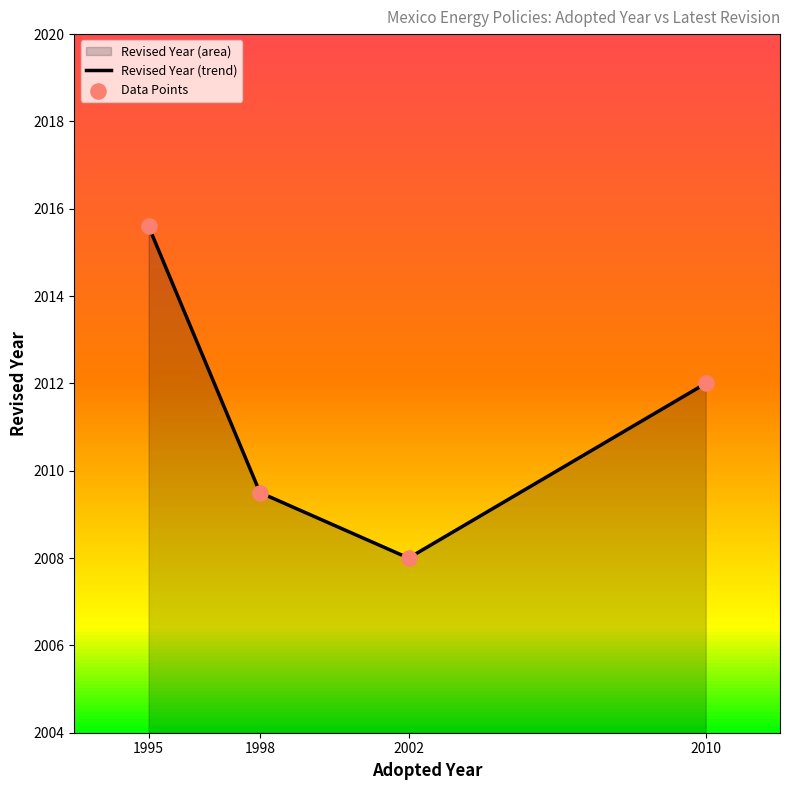

Which series has the largest total across all categories?

Revised Year (trend)